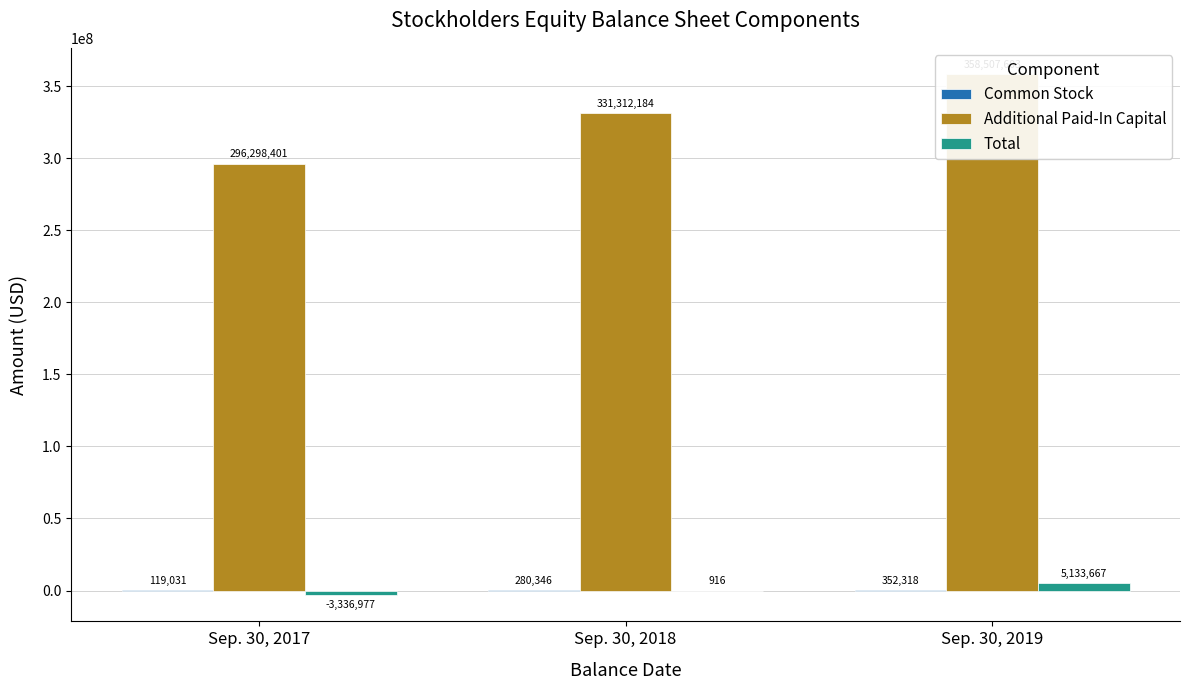

How many data points in Total are less than 916?

1